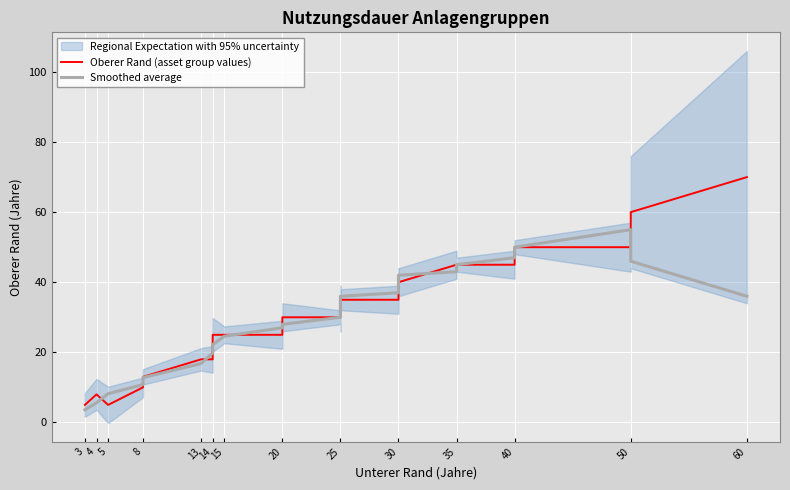

Which series ends up on top after the final intersection of Smoothed average and Oberer Rand (asset group values)?

Oberer Rand (asset group values)